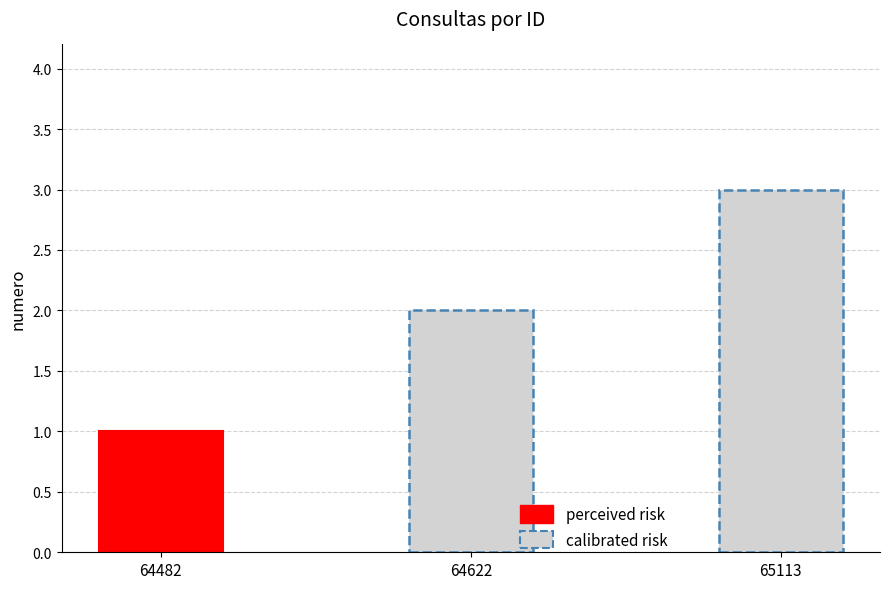

What is the change in value from 64622 to 65113?

+1